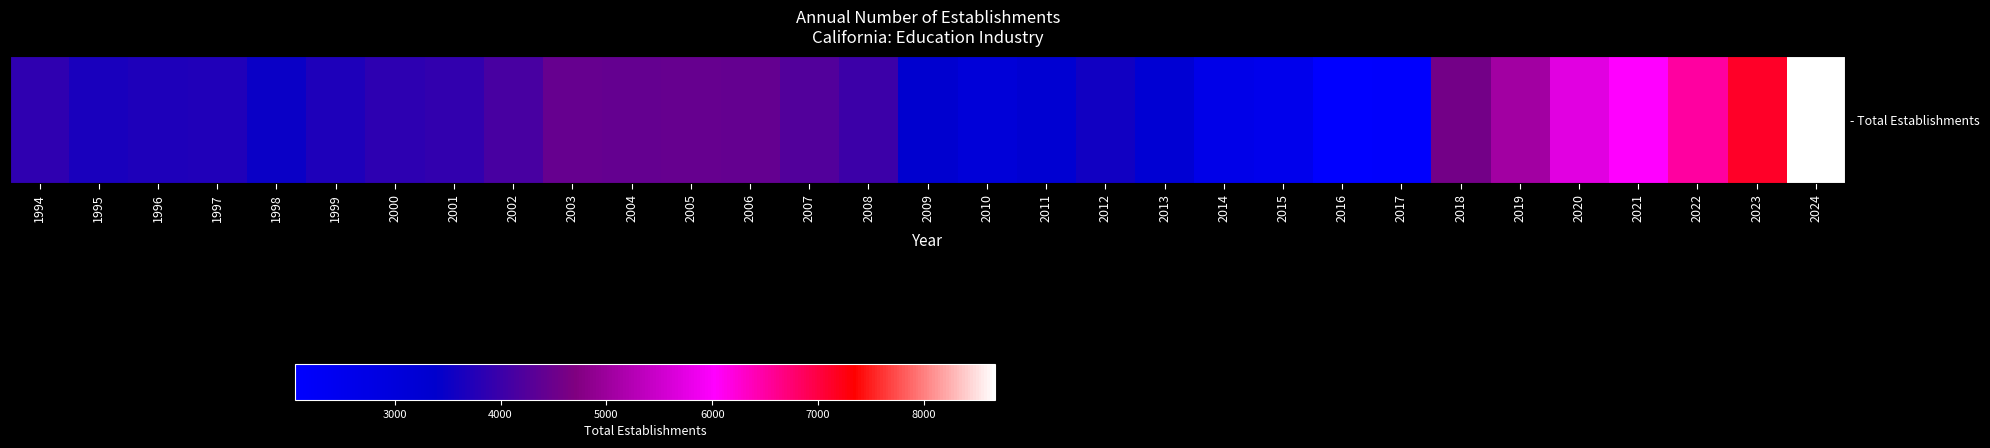

What is the smallest value displayed?

2058